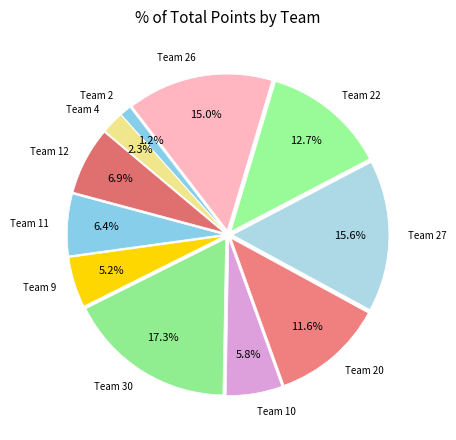

Approximately how many times larger is the value at Team 11 compared to Team 27?

0.4